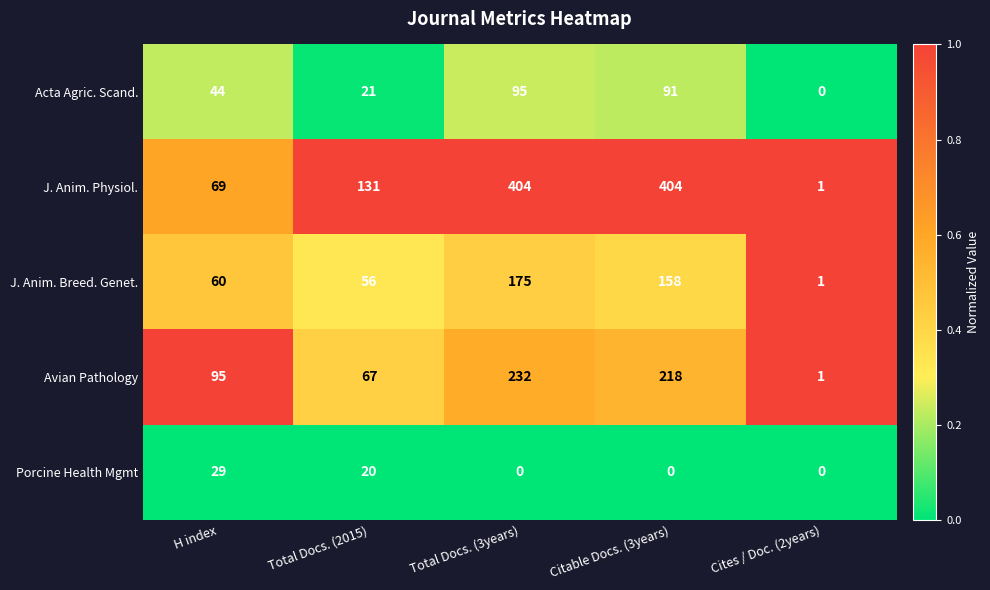

Which series has the largest total across all categories?

J. Anim. Physiol.